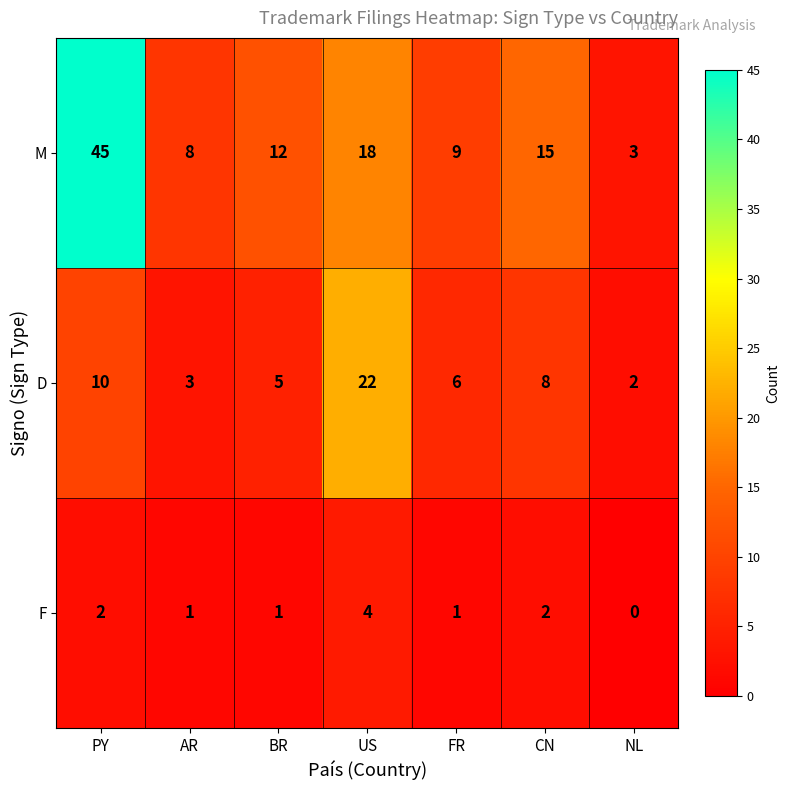

At which category does the chart reach its minimum across all series?

NL